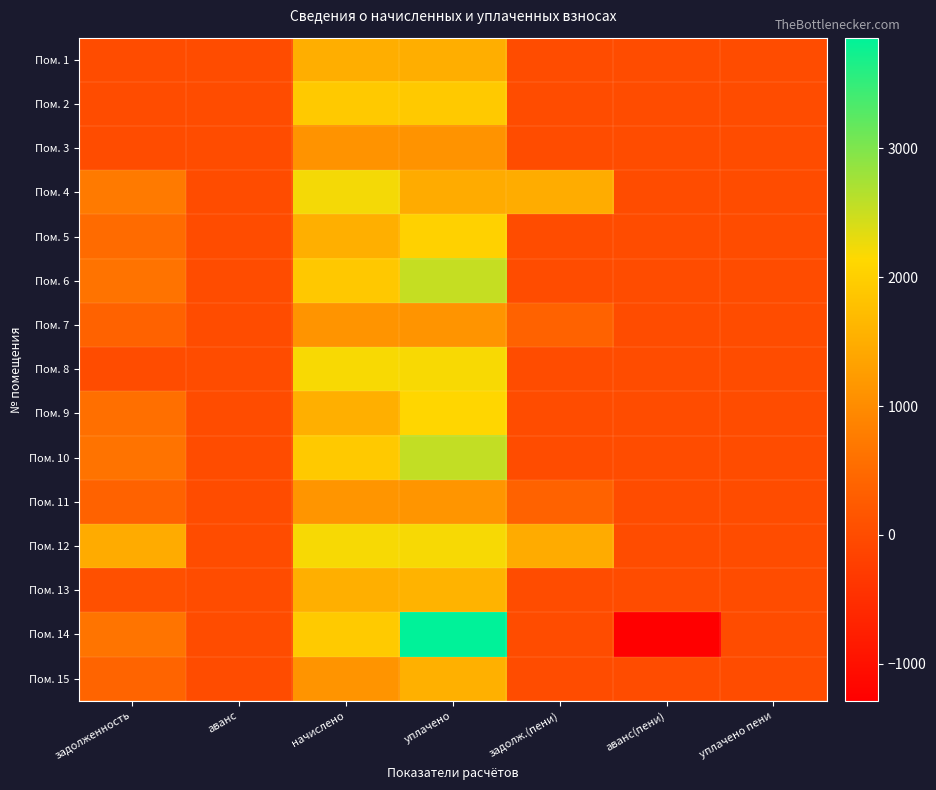

Count the number of data series in this chart.

15